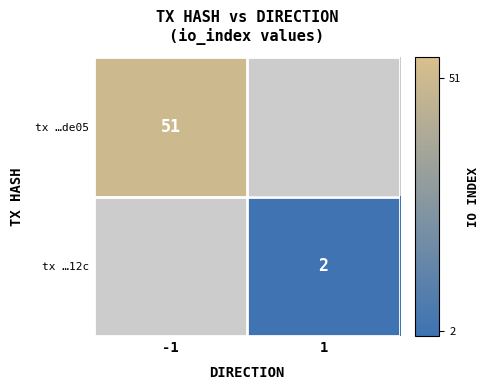

Is it true that tx …12c equals 1 at 1?

False